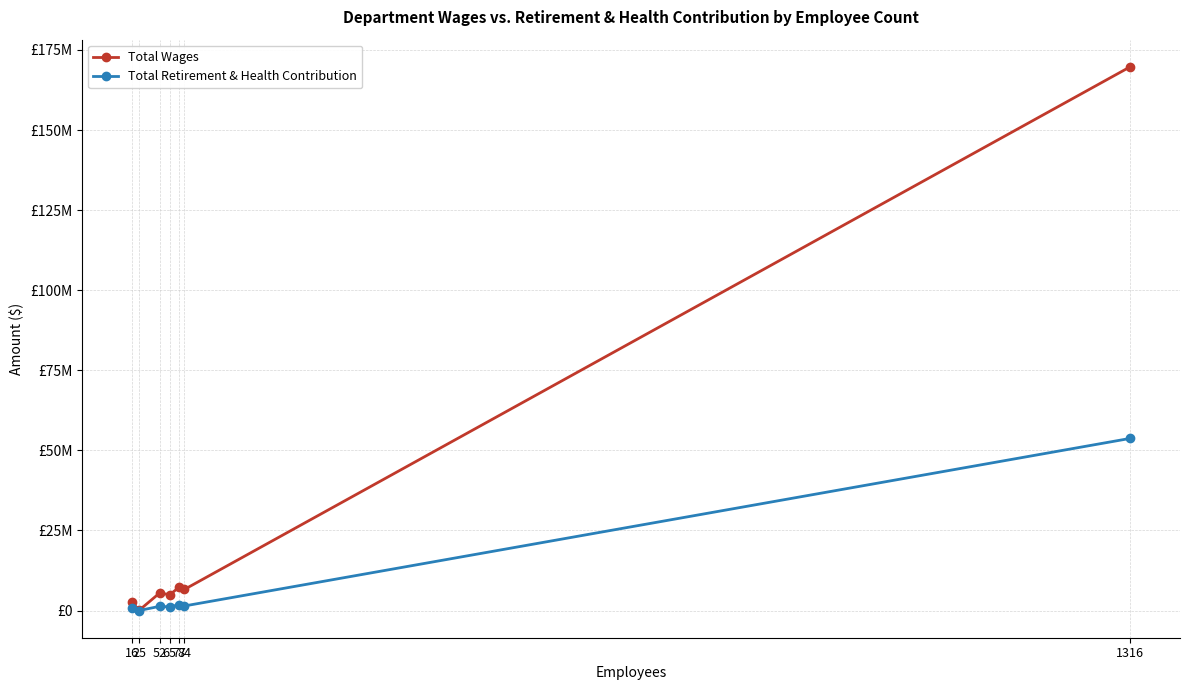

Reading left to right, transcribe all the data shown in this chart.

Total Wages: 16=2678635	25=32300	52=5496419	65=4921052	77=7233353	84=6570497	1316=169730001
Total Retirement & Health Contribution: 16=743341	25=0	52=1317865	65=1119969	77=1794875	84=1422625	1316=53732789